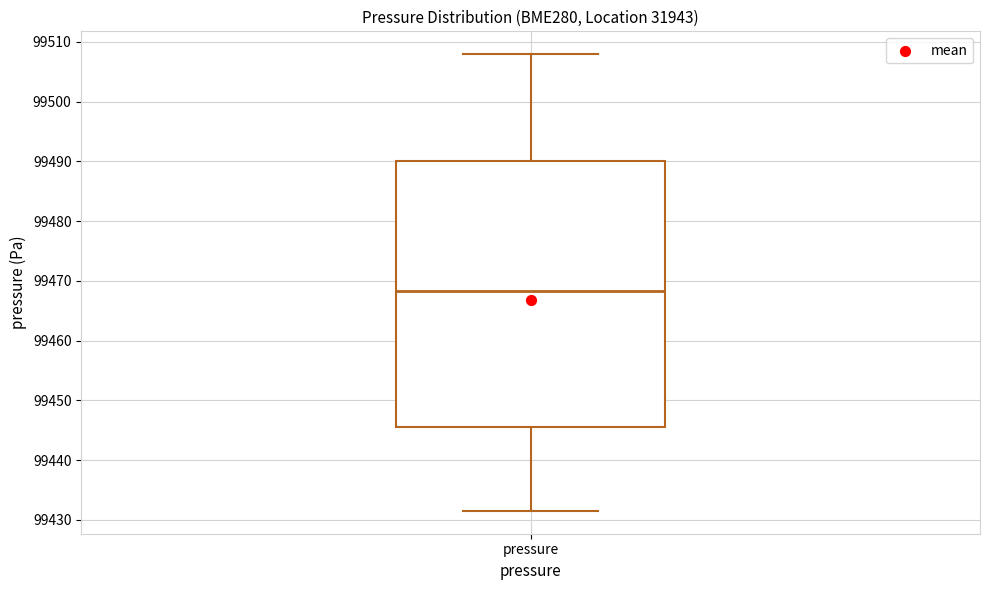

Transcribe this box plot: give where the median line is, the range the box spans, and where the two whiskers end, as read against the y-axis. The values are not printed on the chart, so give them approximately, as read against the axis.

median 99468, box 99446 to 99490, whiskers 99432 to 99508